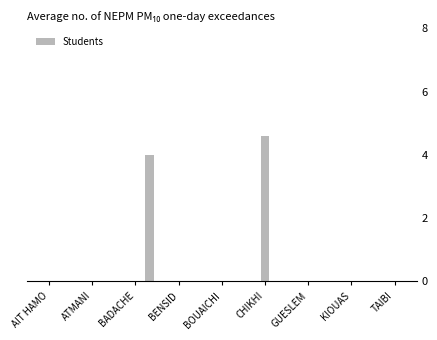

What is the greatest value displayed?

4.6